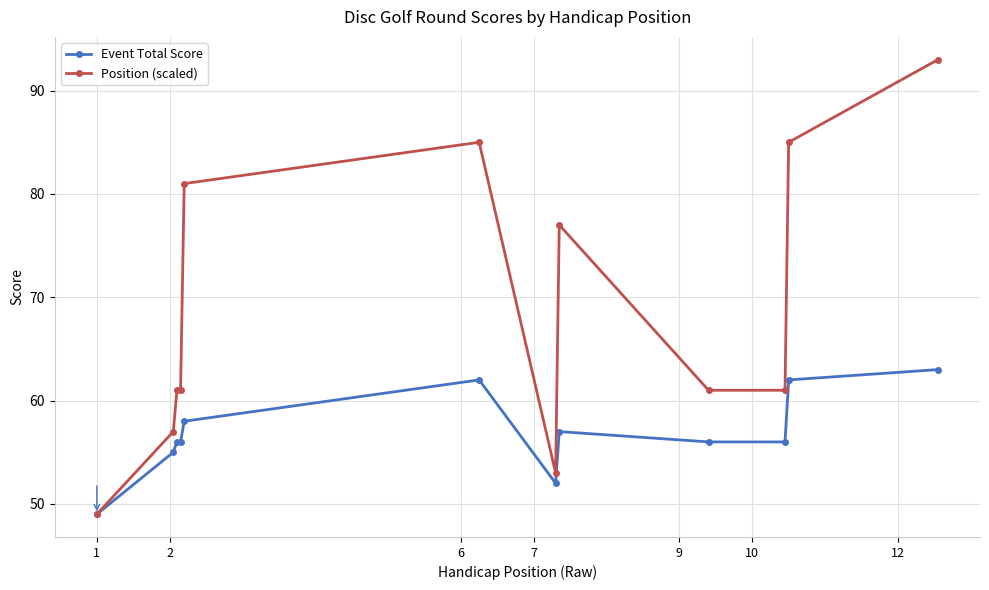

Which series has the largest range (max minus min)?

Position (scaled)